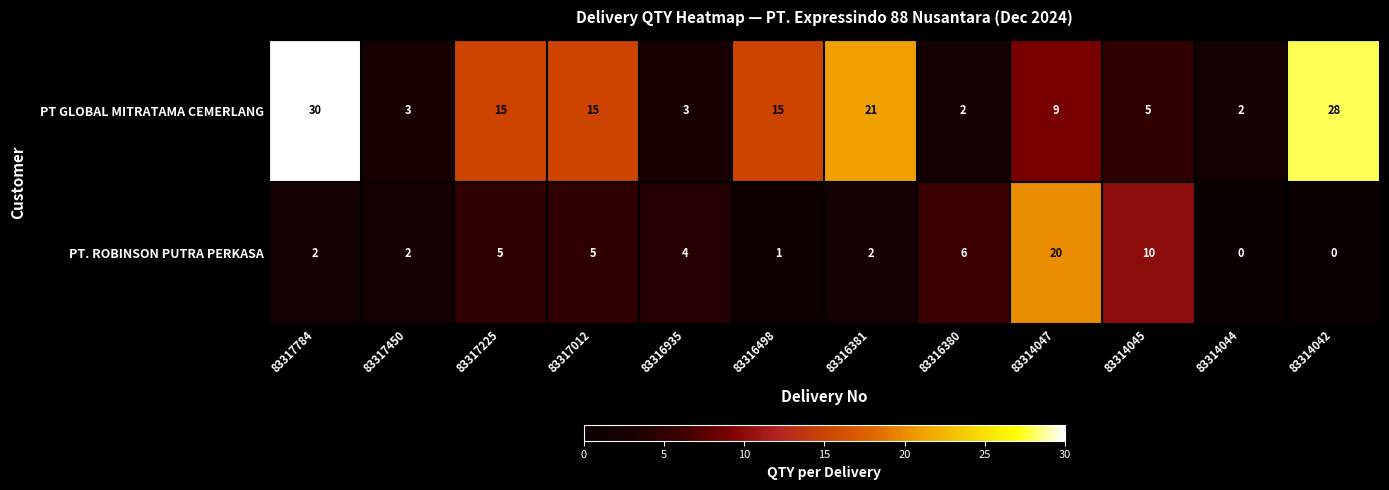

At 83316381, list the series in order from smallest to largest.

PT. ROBINSON PUTRA PERKASA, PT GLOBAL MITRATAMA CEMERLANG